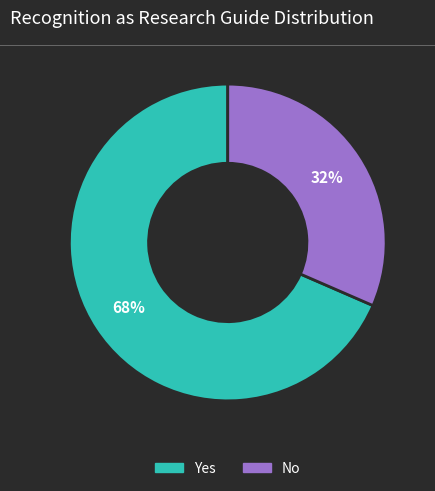

Which slice is the largest?

Yes